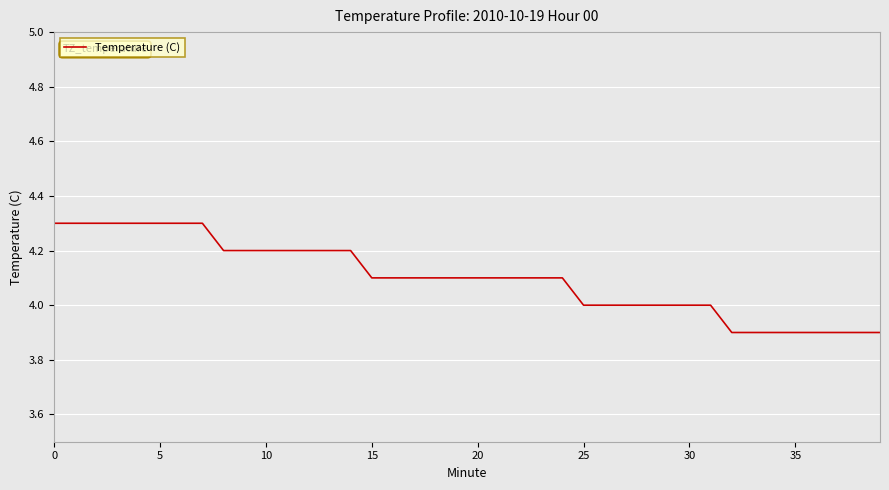

Reading left to right, what are all the values shown in this chart?

4.3	4.3	4.3	4.3	4.3	4.3	4.3	4.3	4.2	4.2	4.2	4.2	4.2	4.2	4.2	4.1	4.1	4.1	4.1	4.1	4.1	4.1	4.1	4.1	4.1	4.0	4.0	4.0	4.0	4.0	4.0	4.0	3.9	3.9	3.9	3.9	3.9	3.9	3.9	3.9